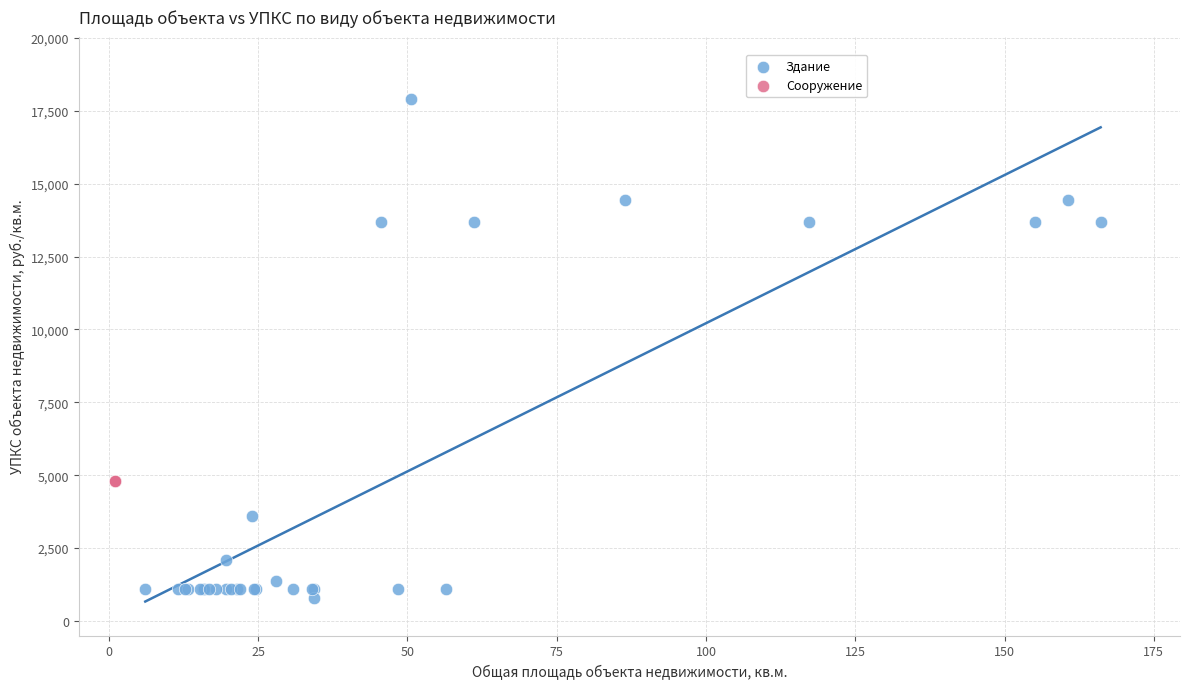

Which series reaches the minimum Y coordinate?

Здание